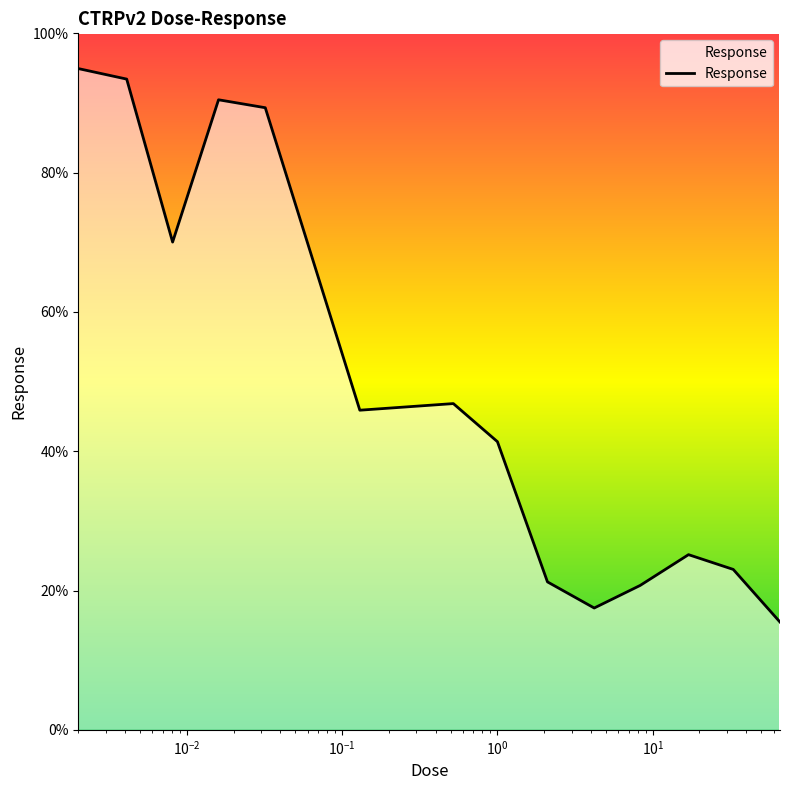

What is the difference between the maximum and minimum values?

79.5